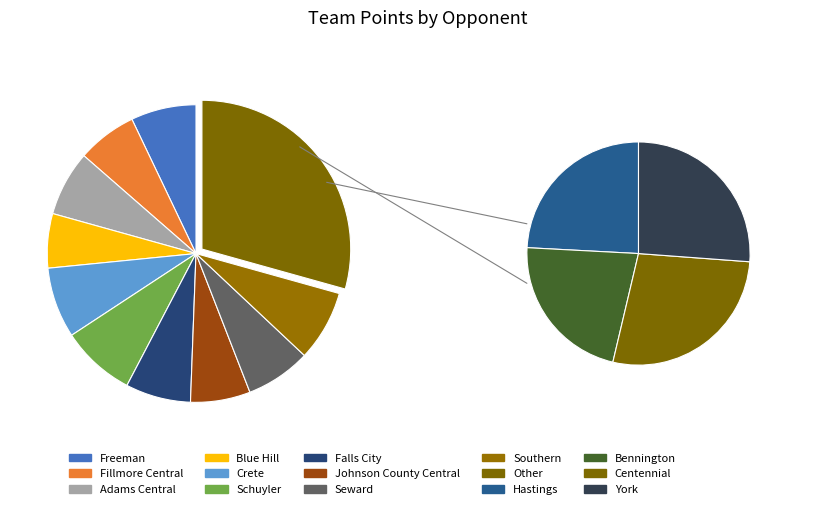

What is the smallest slice in the pie chart?

Blue Hill